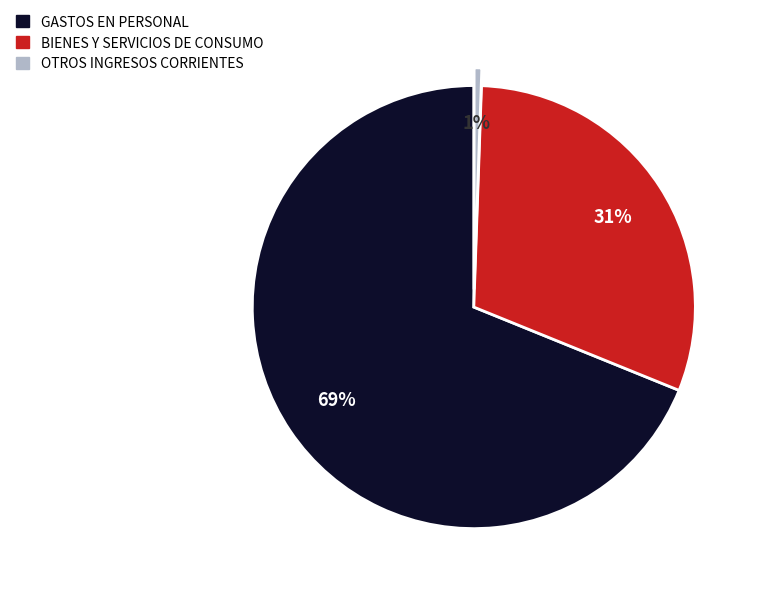

What percentage is the BIENES Y SERVICIOS DE CONSUMO slice, to the nearest percent?

31%